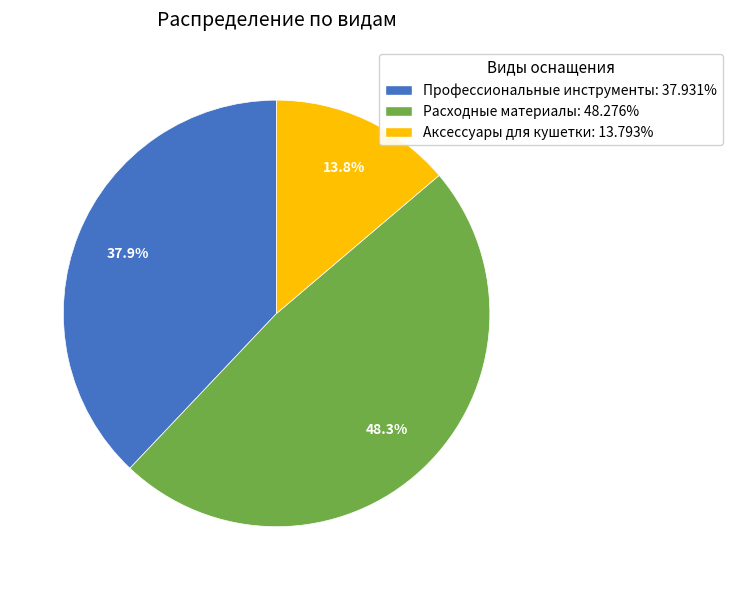

The Профессиональные инструменты slice represents 48% of the pie. True or false?

False